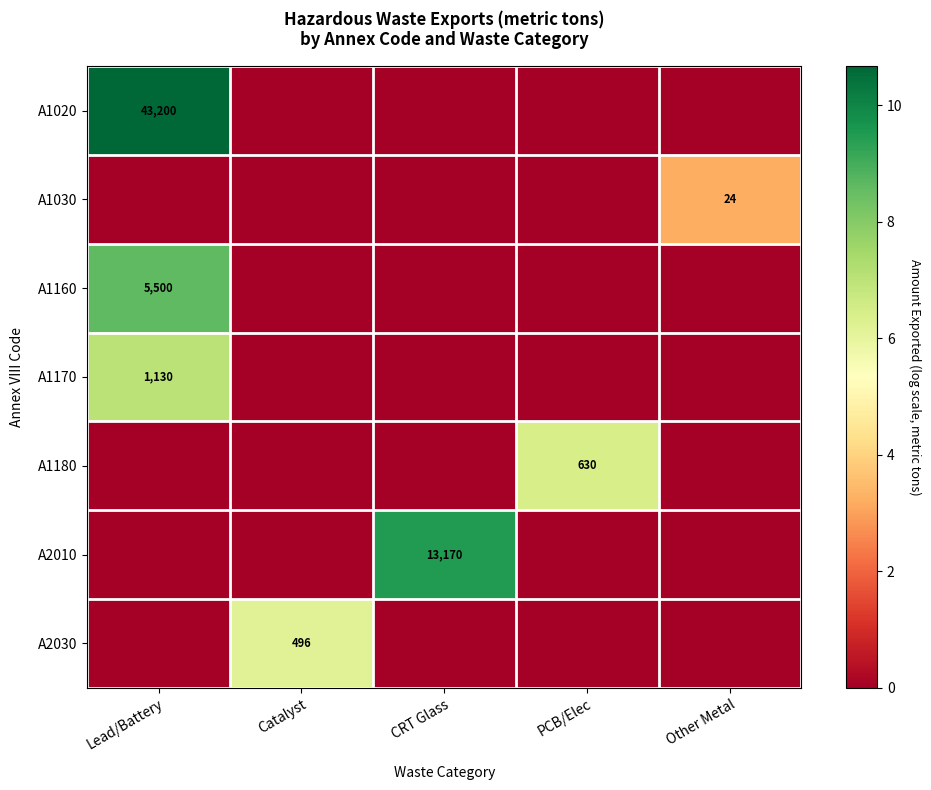

Is it true that A1030 equals 1.2 at Other Metal?

False